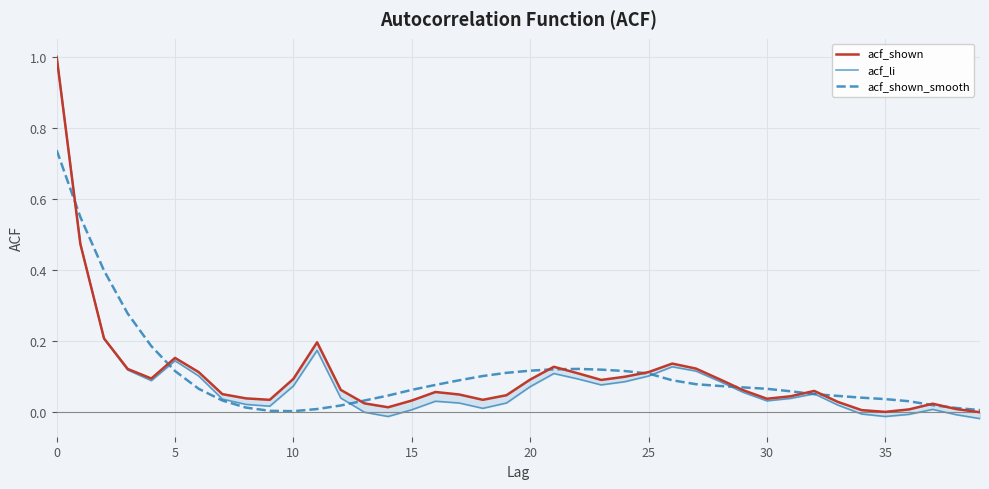

What is the maximum value shown in the chart?

1.0